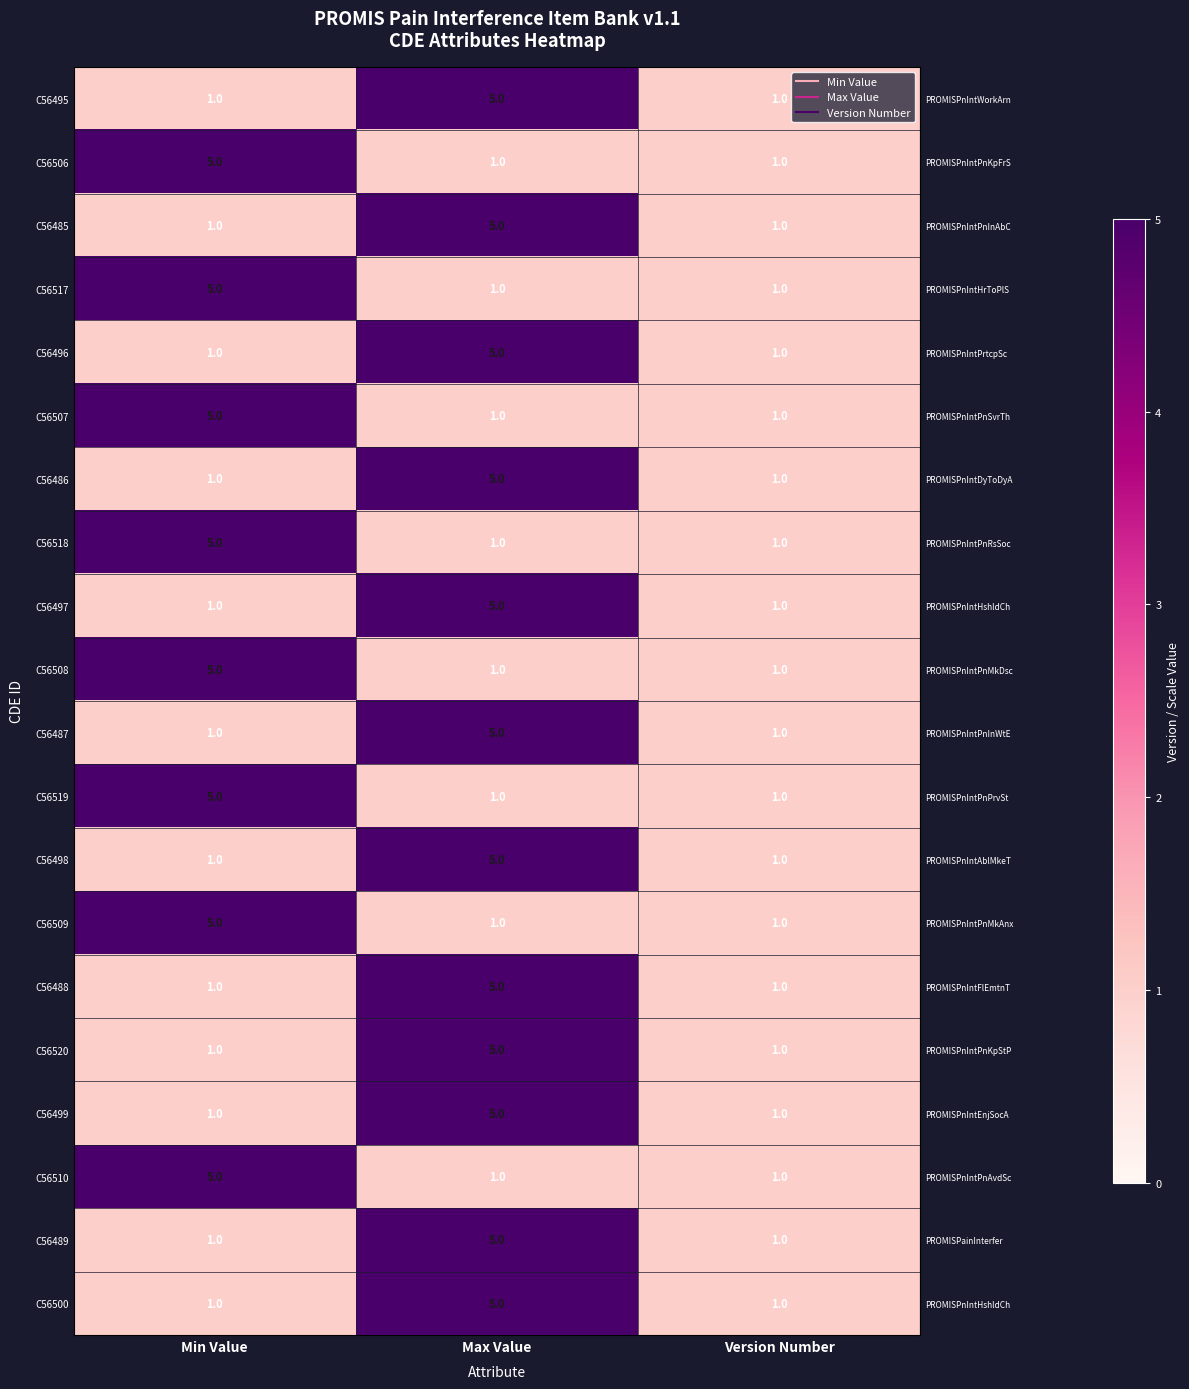

The C56497 series shows 5 at Max Value. True or false?

True